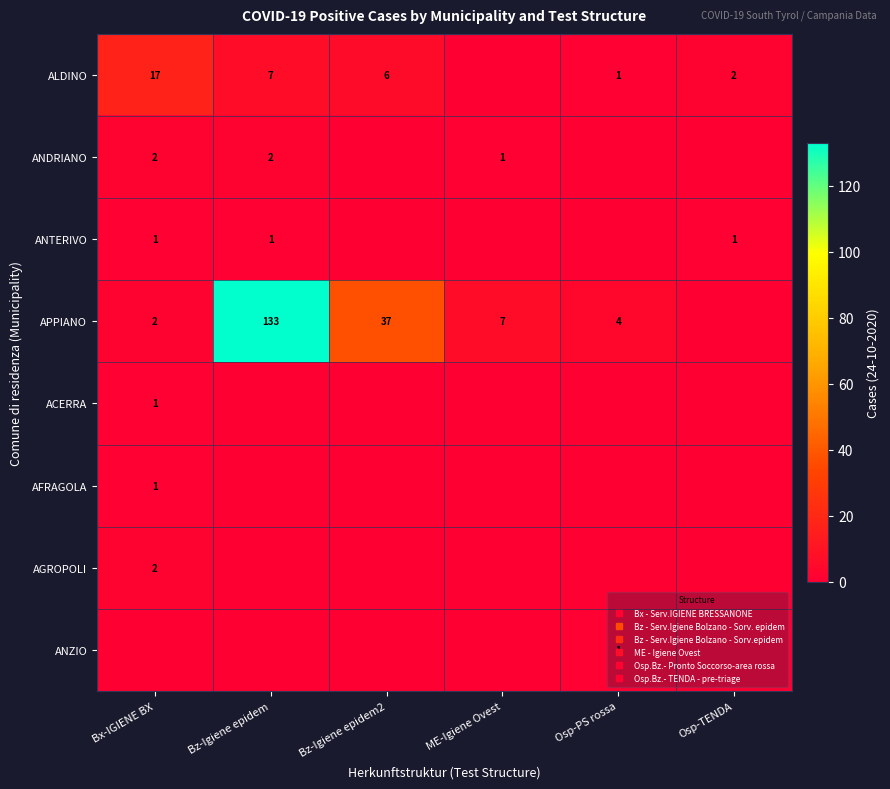

What is the greatest value displayed?

133